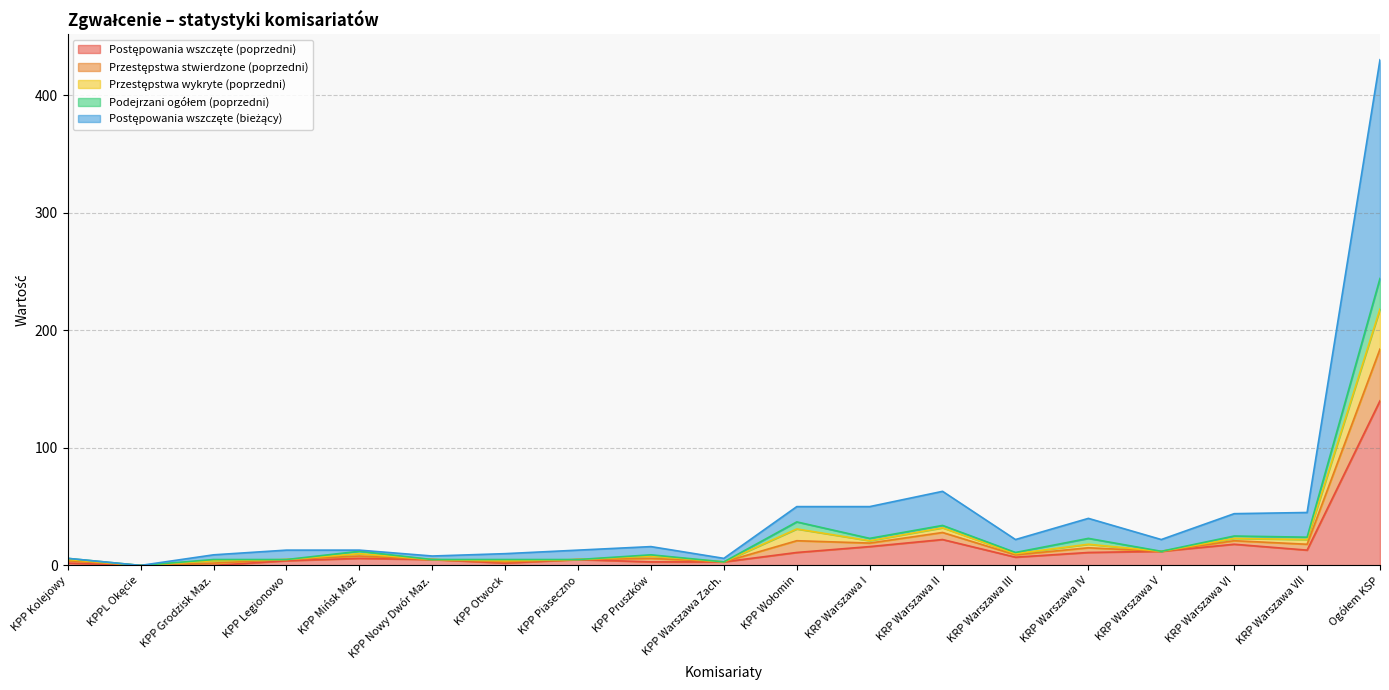

The Postępowania wszczęte (poprzedni) series shows 1 at KPP Pruszków. True or false?

False